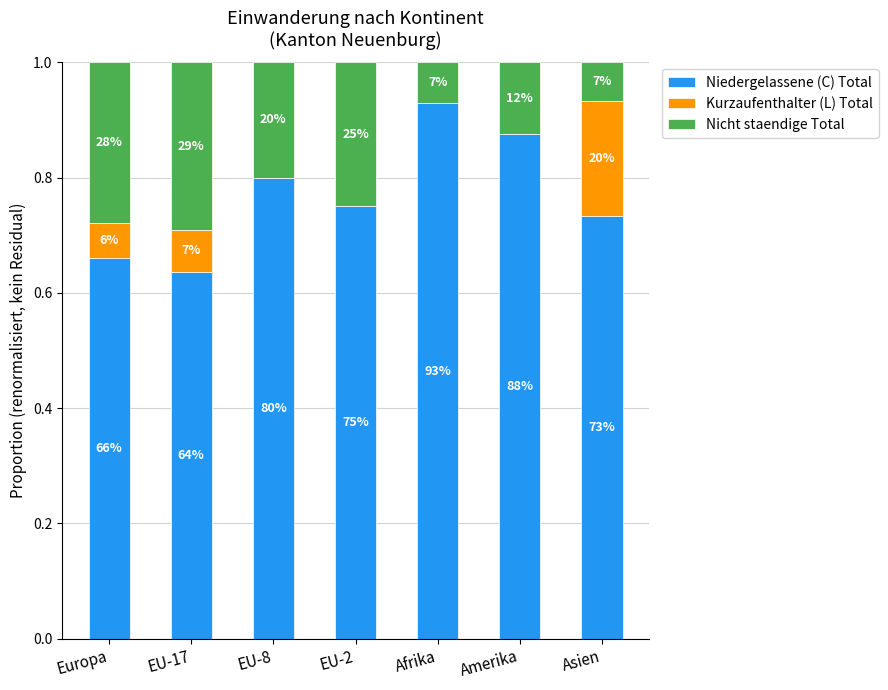

Which series has the largest total across all categories?

Niedergelassene (C) Total